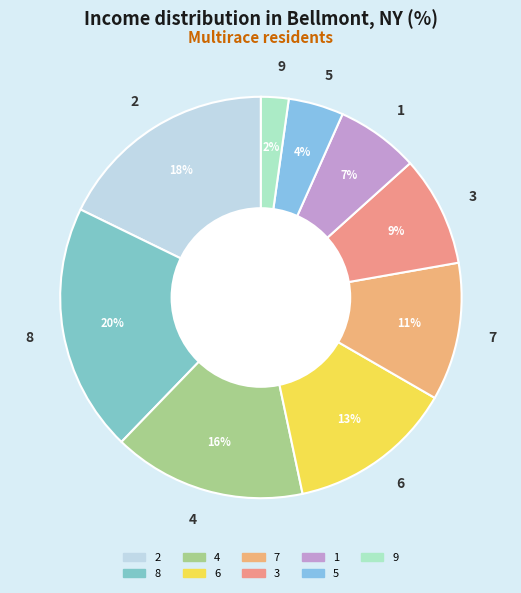

How many slices are in this pie chart?

9